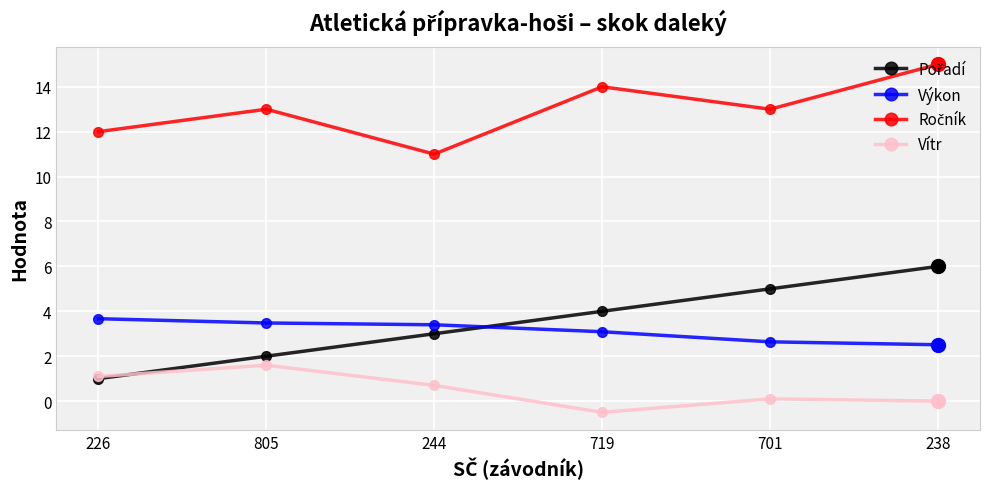

True or false: Výkon has a value of 3.1 at 719.

True